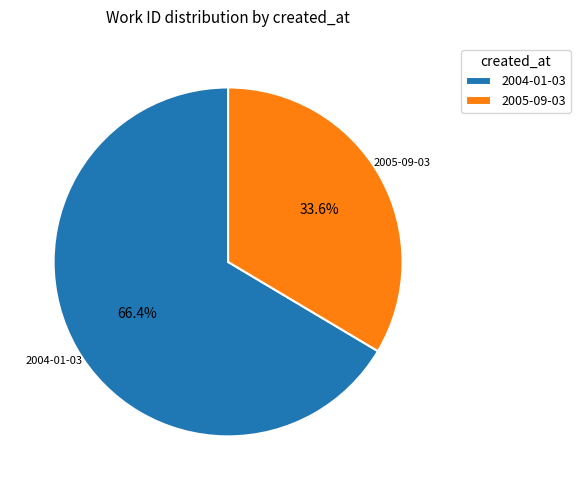

To the nearest percent, what percentage of the pie is 2004-01-03?

66%